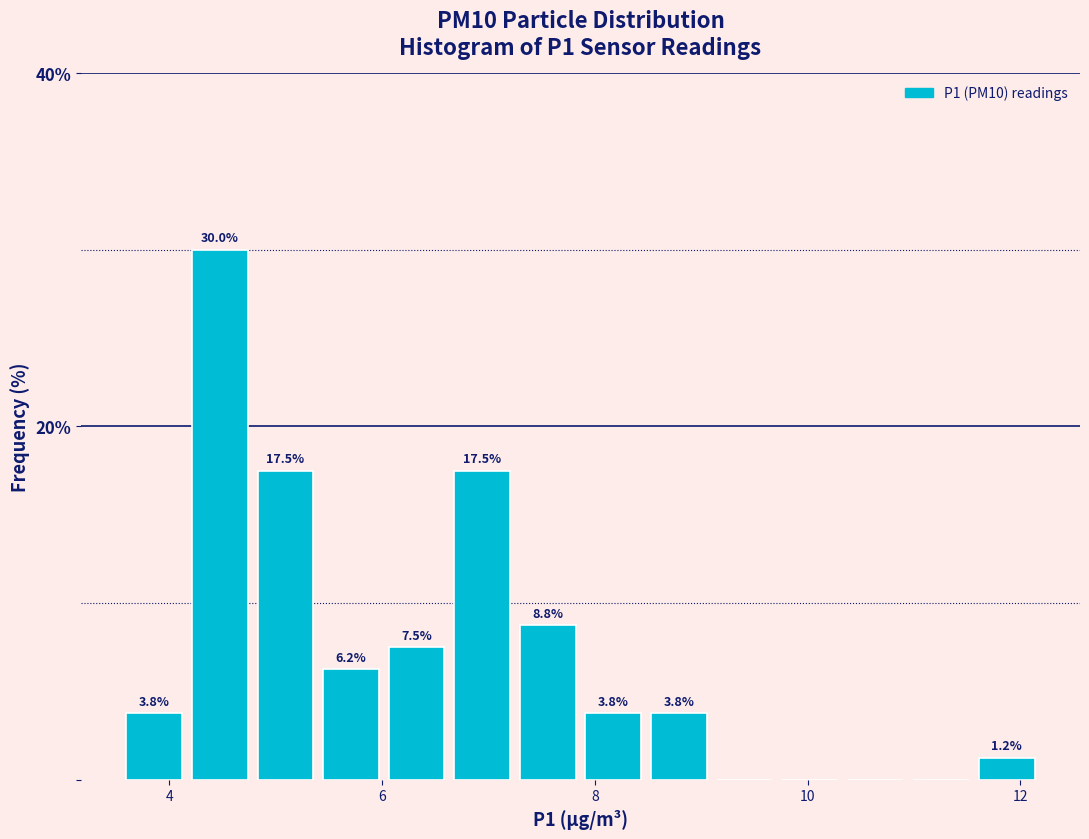

Read against the x-axis, roughly where is the centre of the tallest bar?

4.4